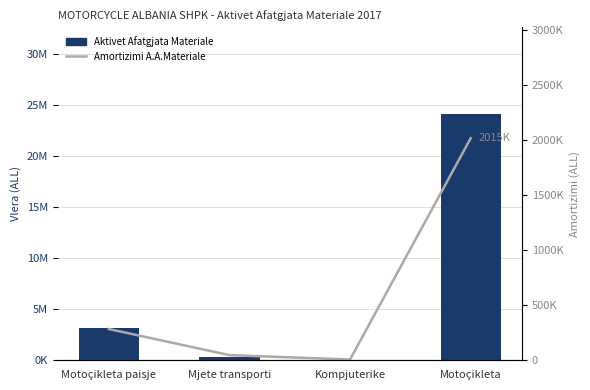

Between Kompjuterike and Motoçikleta, which is larger?

Motoçikleta